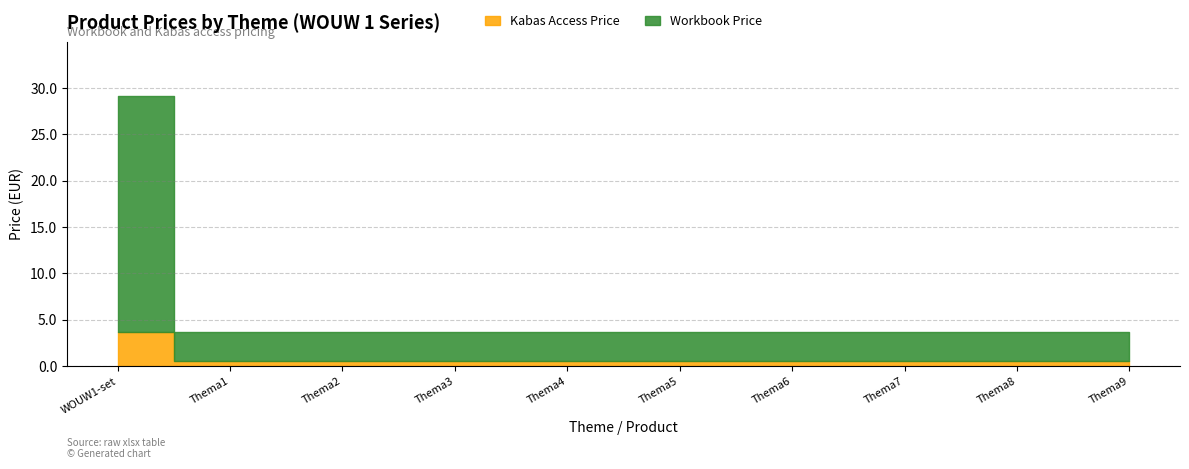

At how many categories does at least one series exceed 11?

1